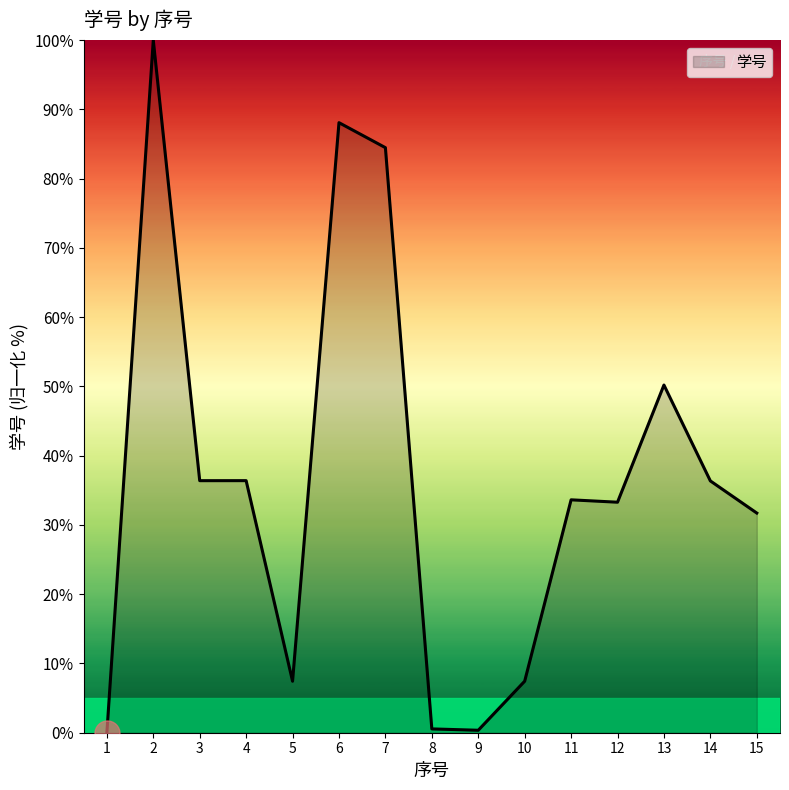

At which category does the chart reach its peak across all series?

2